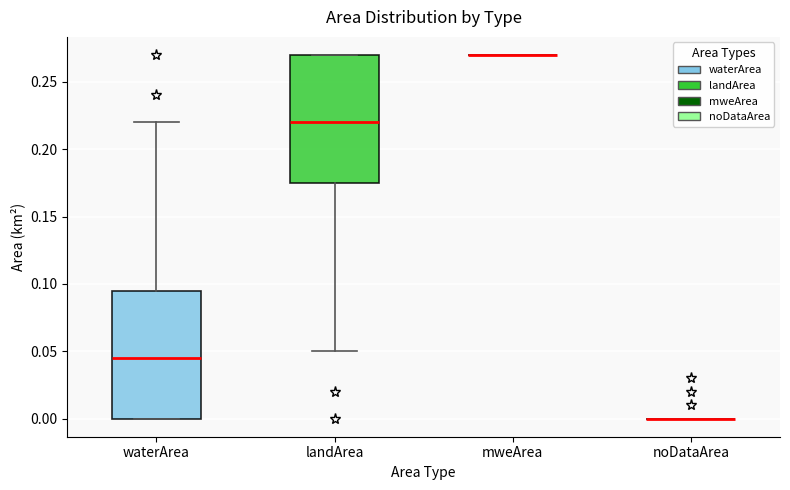

Where is the upper edge of the box for waterArea on the y-axis? The values are not printed on the chart, so give them approximately, as read against the axis.

0.095